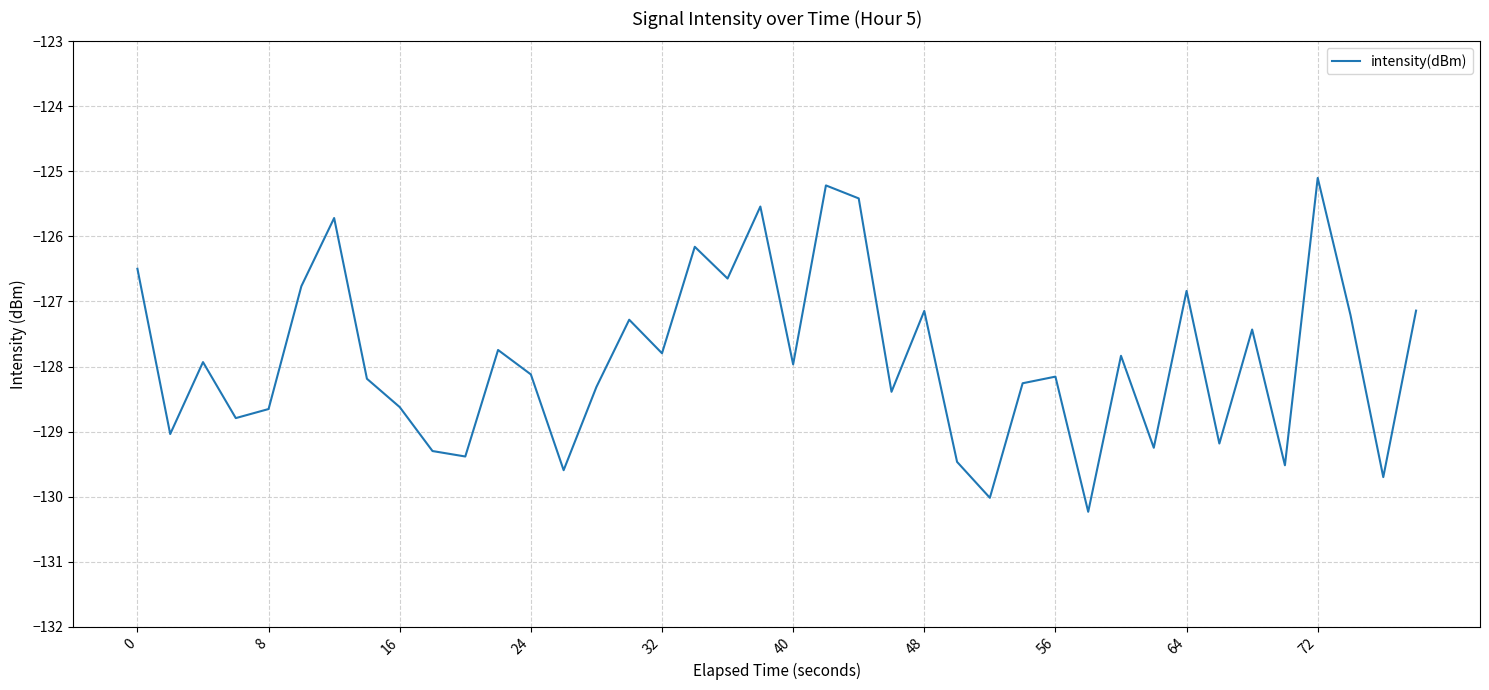

What is the difference between the maximum and minimum values?

5.1